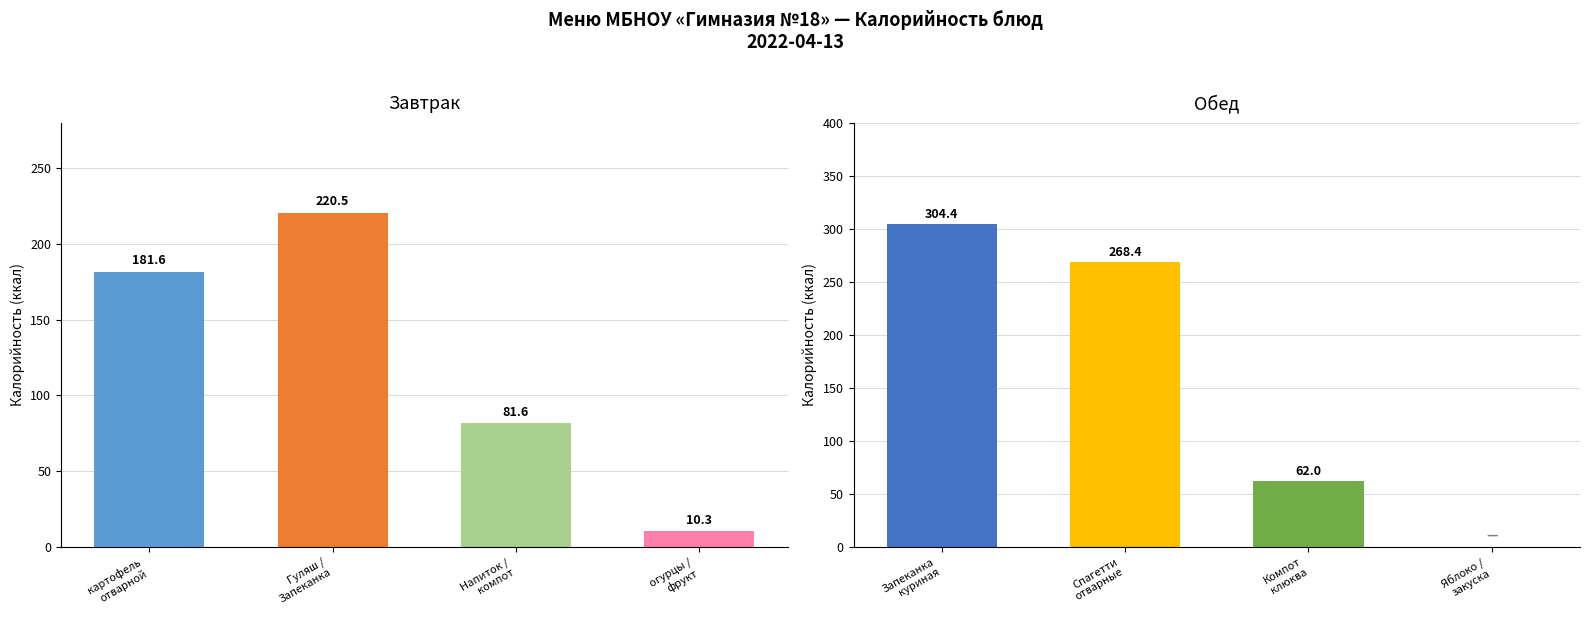

Reading left to right, transcribe all the data shown in this chart.

Завтрак: 181.6	220.5	81.6	10.3
Обед: 304.4	268.4	62.0	0.0